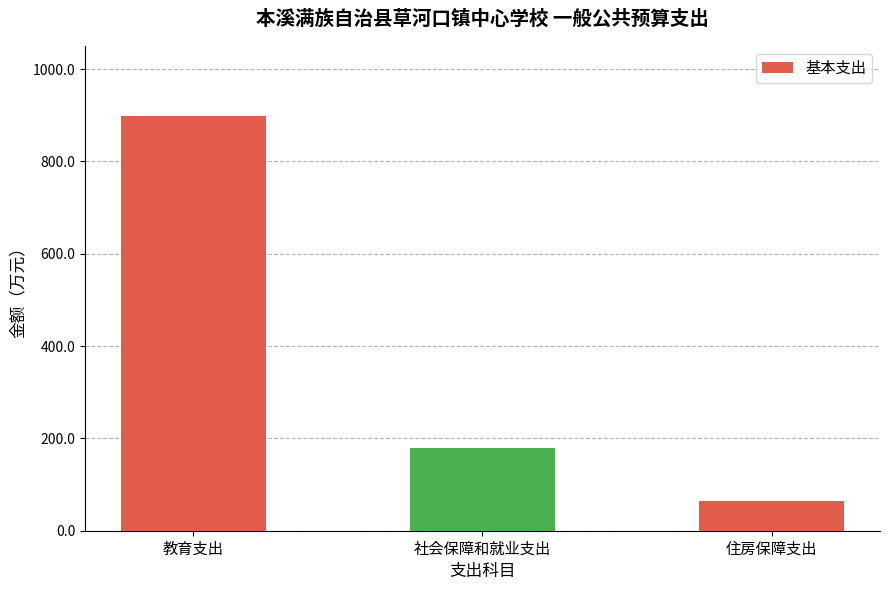

What is the greatest value displayed?

899.5